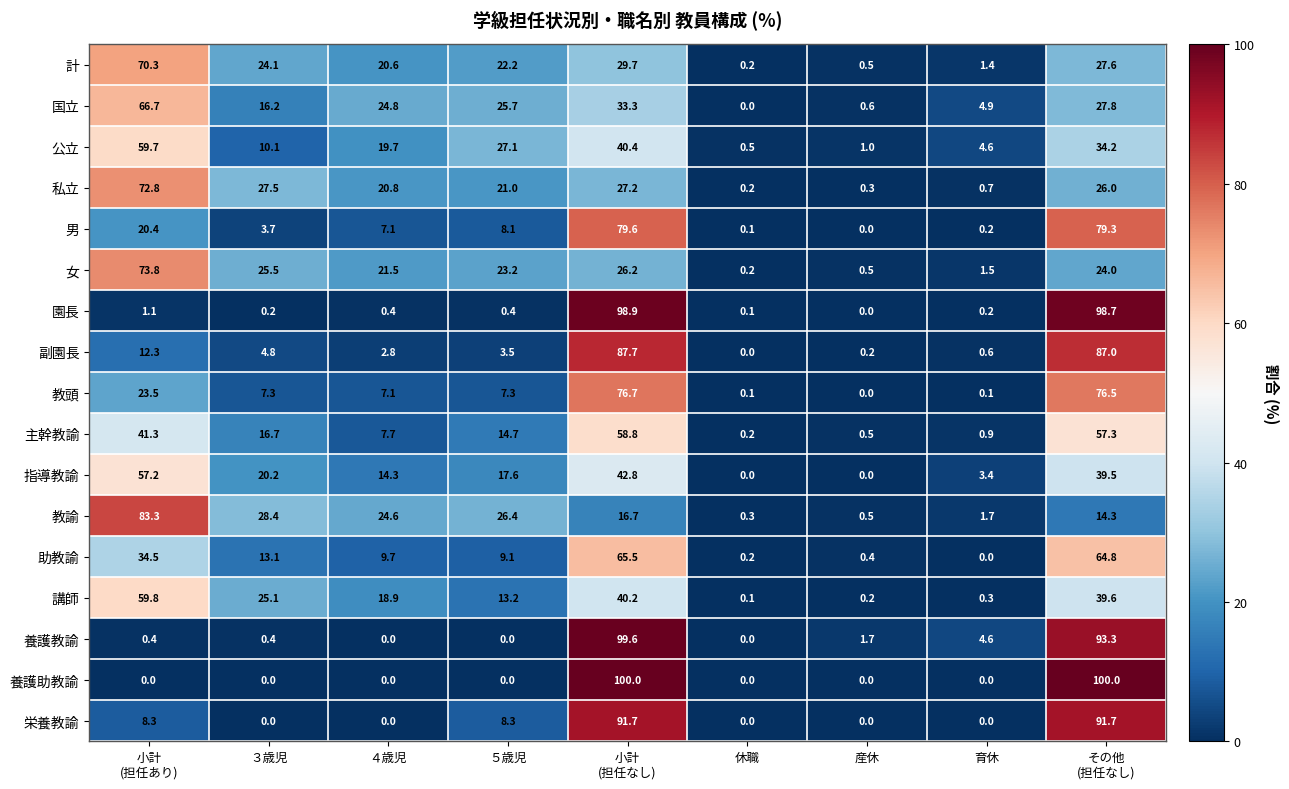

What is the approximate value of 助教諭 at ３歳児?

13.1